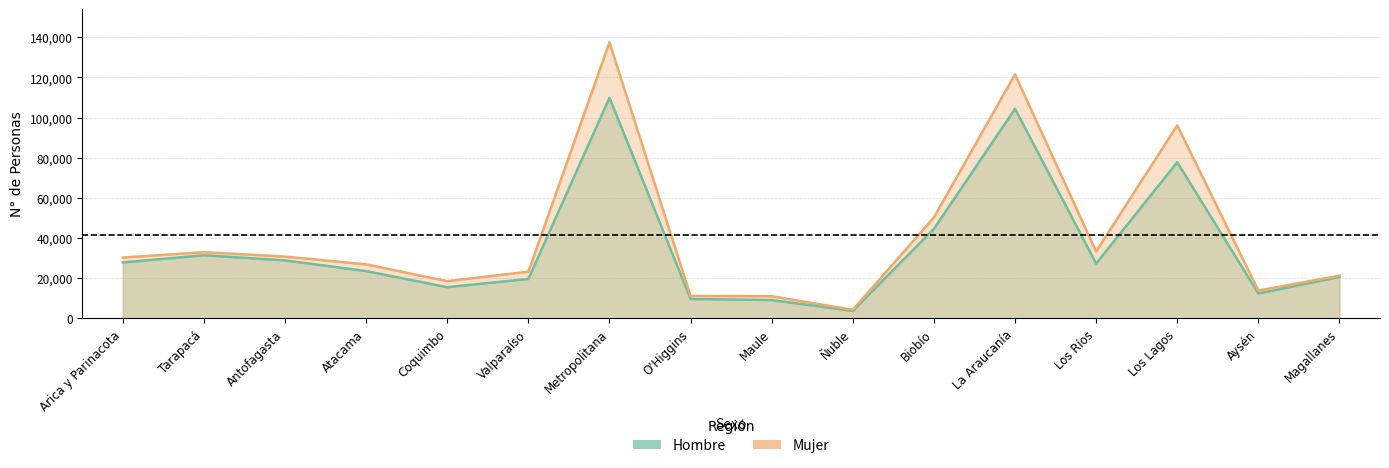

Reading right to left, transcribe all the data shown in this chart.

Hombre: 20684	12425	77775	27320	104391	44617	3708	9159	9678	109896	19650	15562	23563	28897	31461	27882
Mujer: 21299	13889	96127	33338	121535	50290	4271	11044	11172	137485	23284	18558	26923	30792	32983	30321